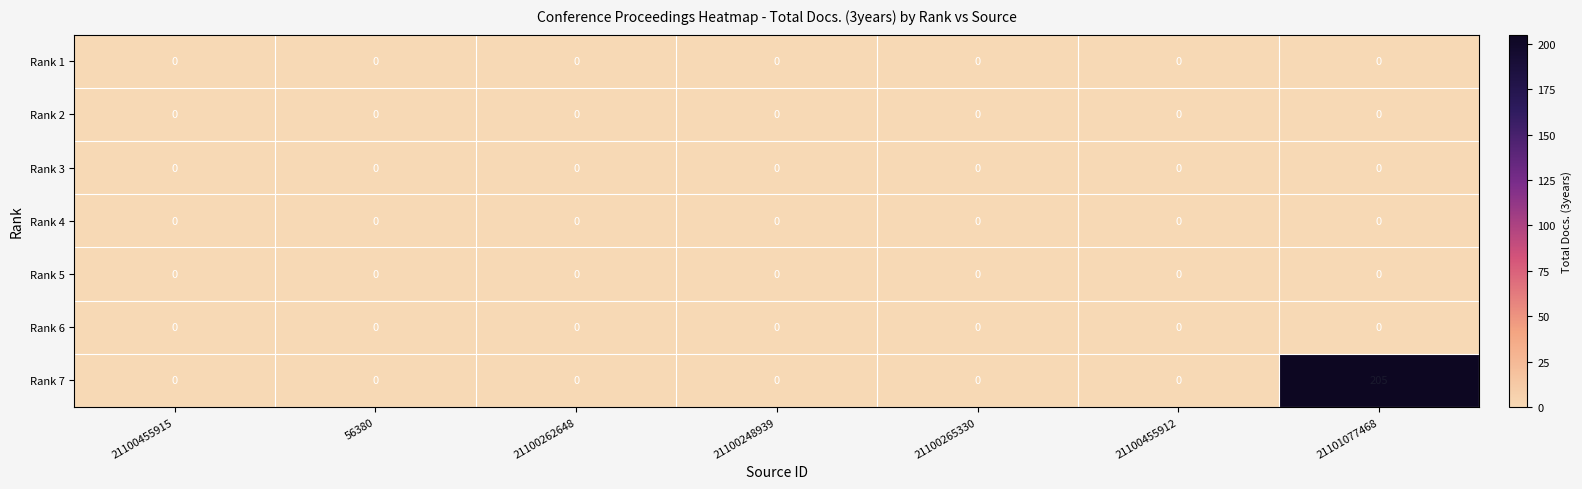

At which label does Rank 3 reach its minimum?

21100455915